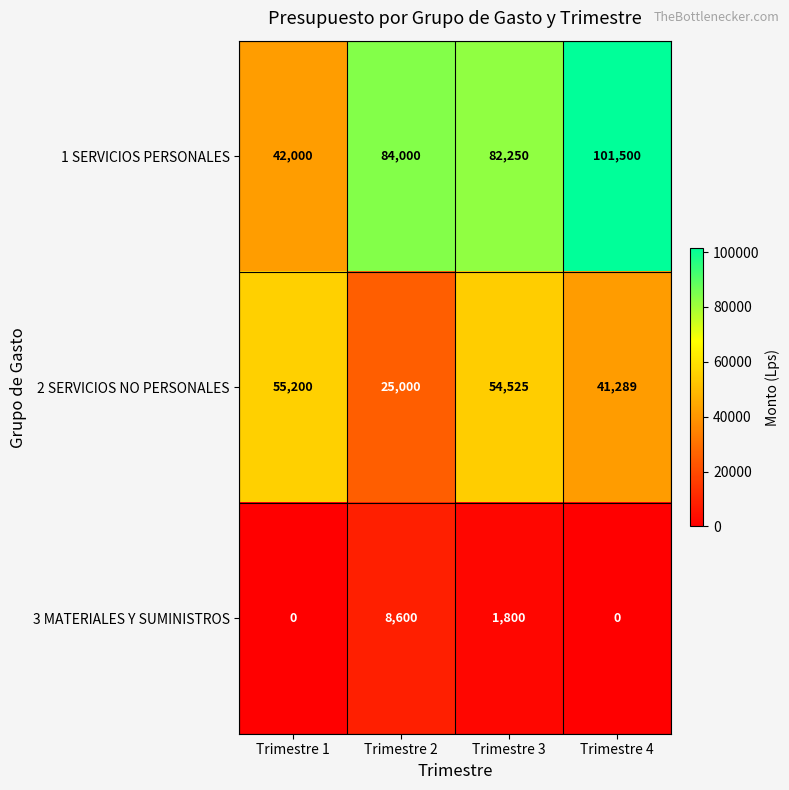

What is the difference between the highest and lowest values at Trimestre 2?

75400